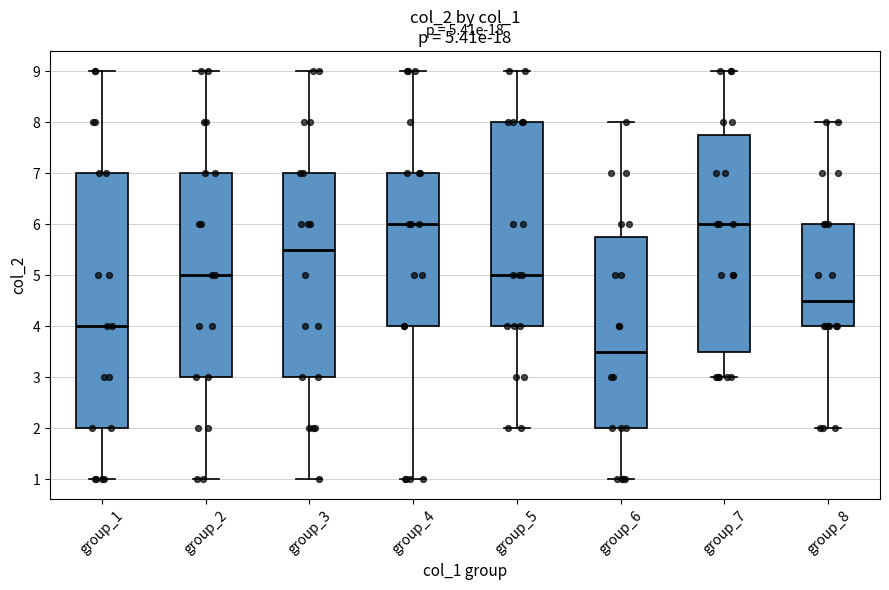

Which box is the tallest, from its lower edge to its upper edge?

group_1